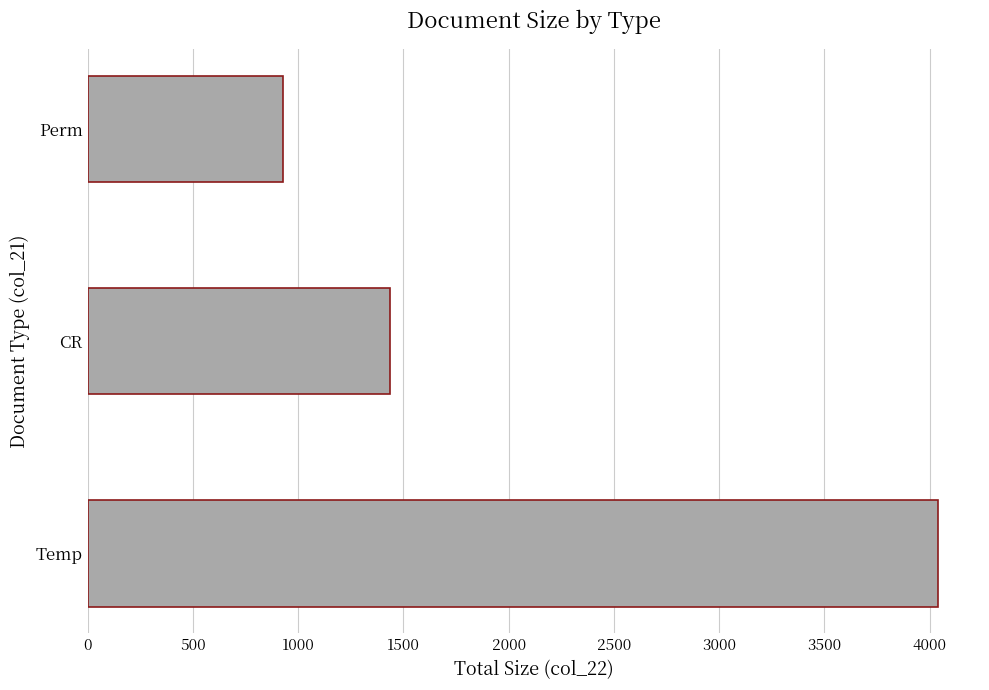

What is the sum of all values?

6403